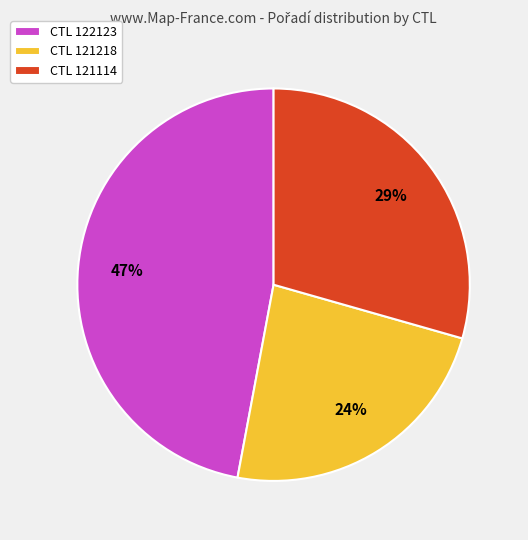

To the nearest percent, what is the average slice percentage?

33%